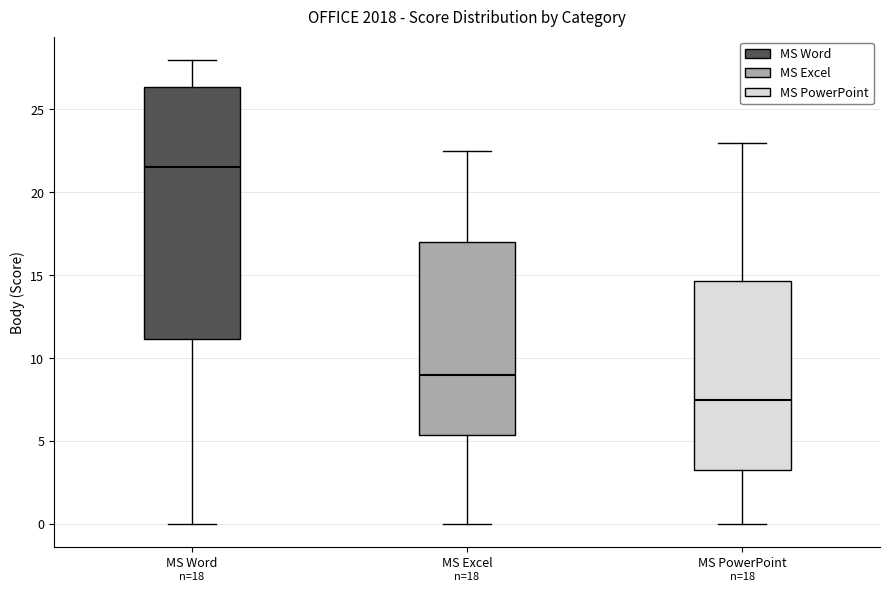

Which box is the tallest, from its lower edge to its upper edge?

MS Word